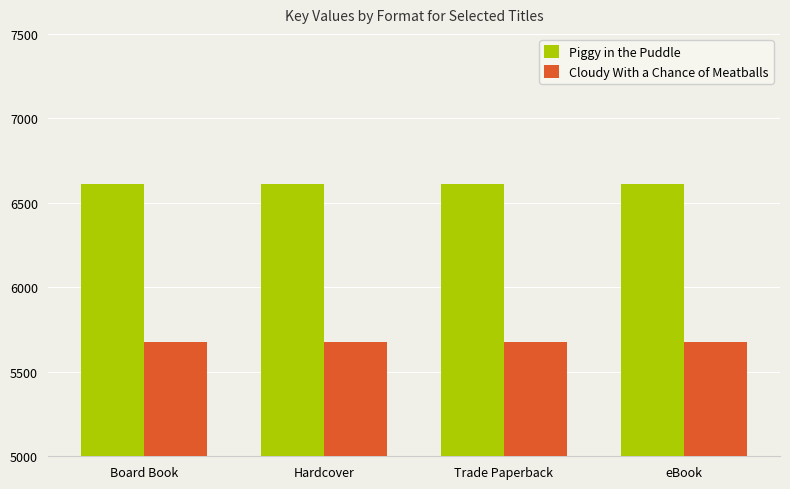

What is the label of the 2nd bar from the left?

Hardcover